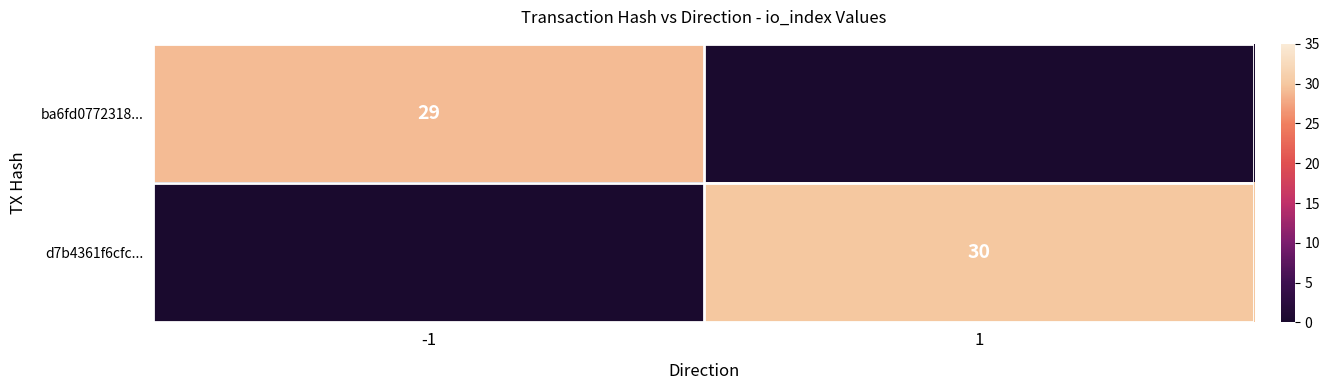

True or false: d7b4361f6cfc... has a value of 30 at 1.

True